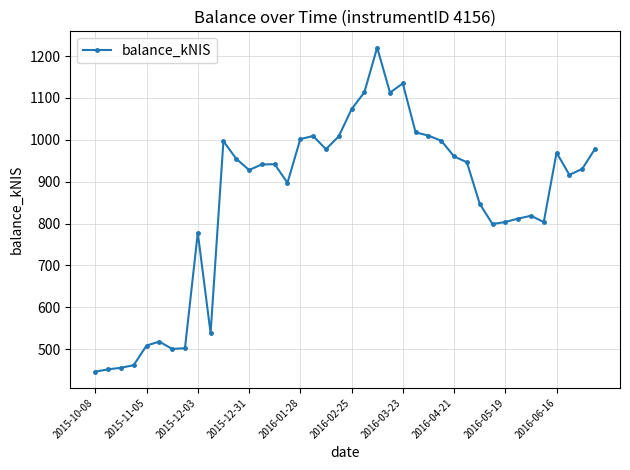

How many distinct data groups are displayed?

1